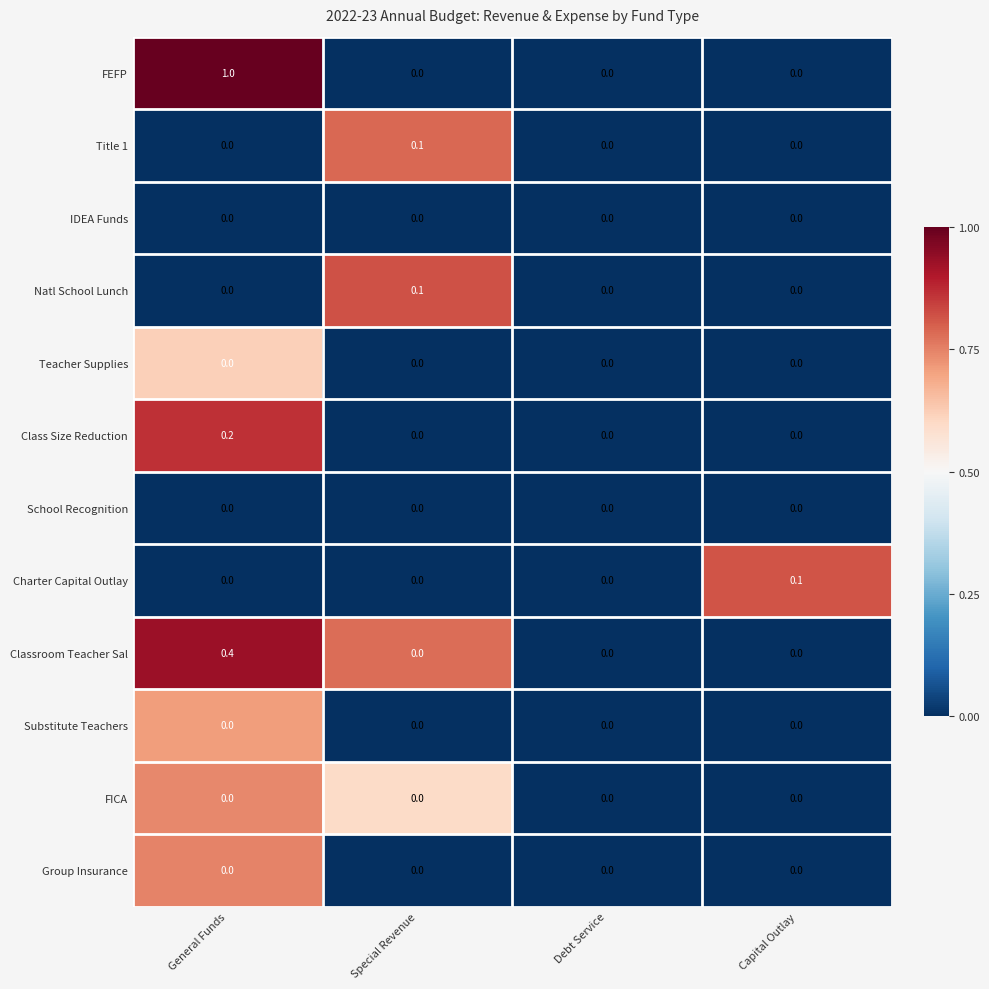

Which series has the largest range (max minus min)?

FEFP